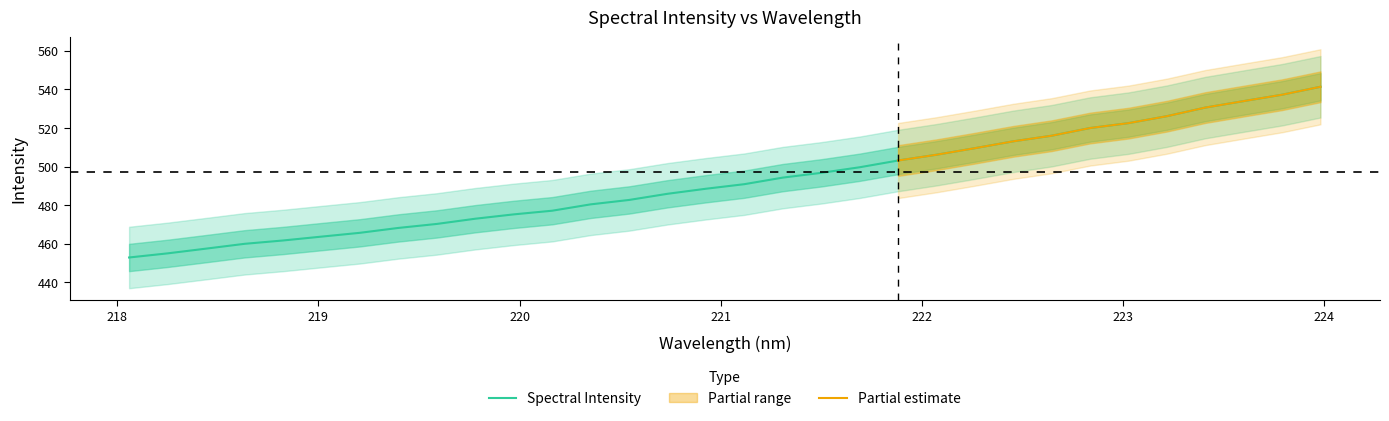

Between 222.8355 and 222.4538, which is larger?

222.8355